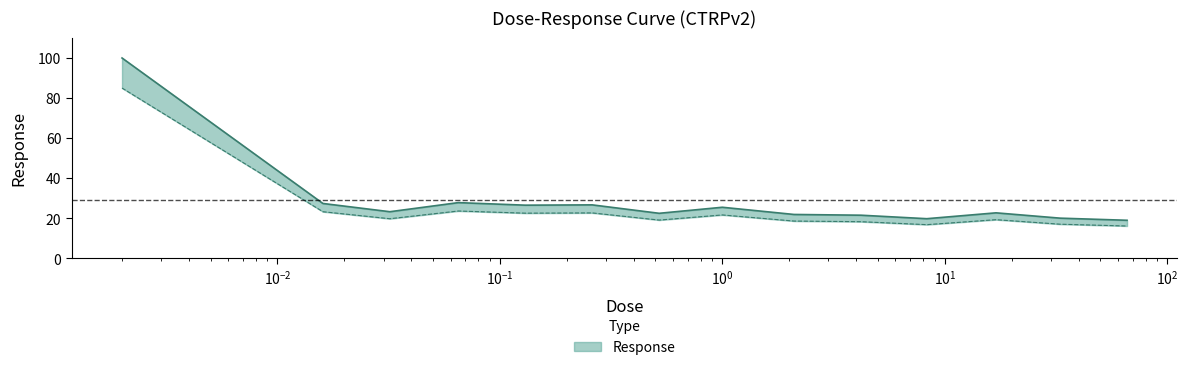

What position from the right is 17.0?

3